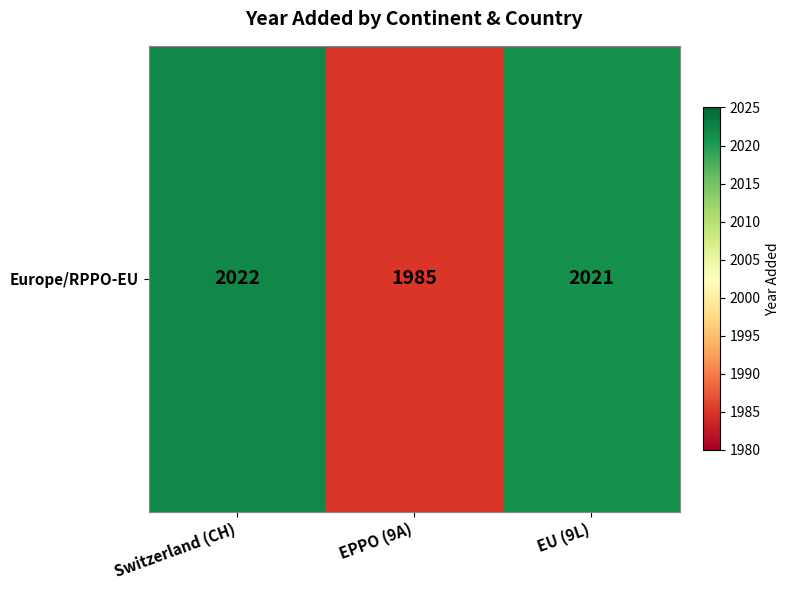

What is the difference between the values at EU (9L) and EPPO (9A)?

36